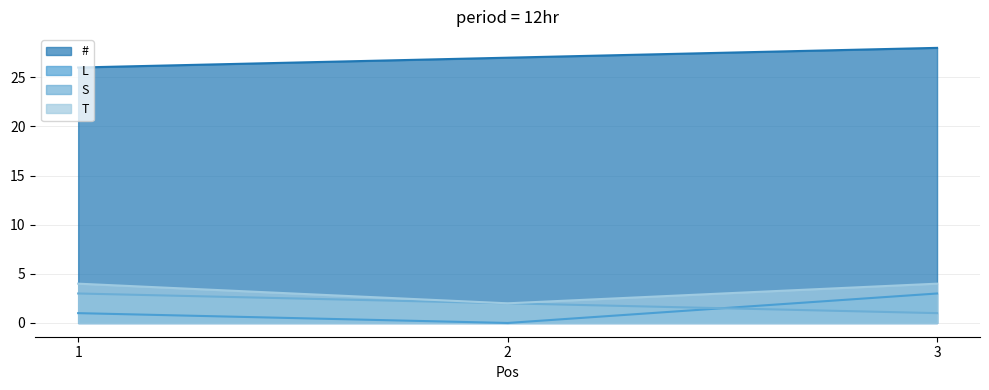

Which series has the widest spread of values?

L